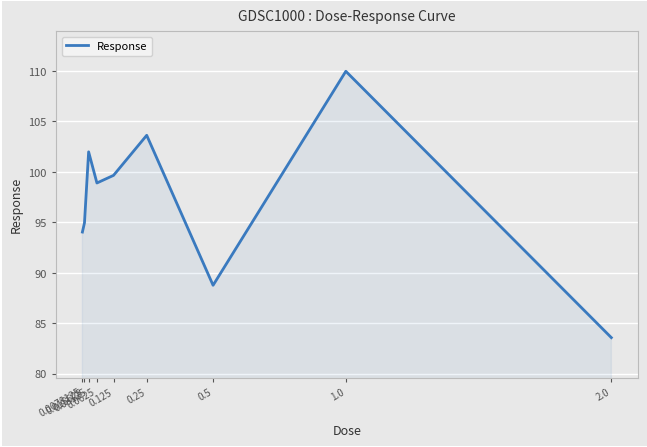

What is the smallest value displayed?

83.6